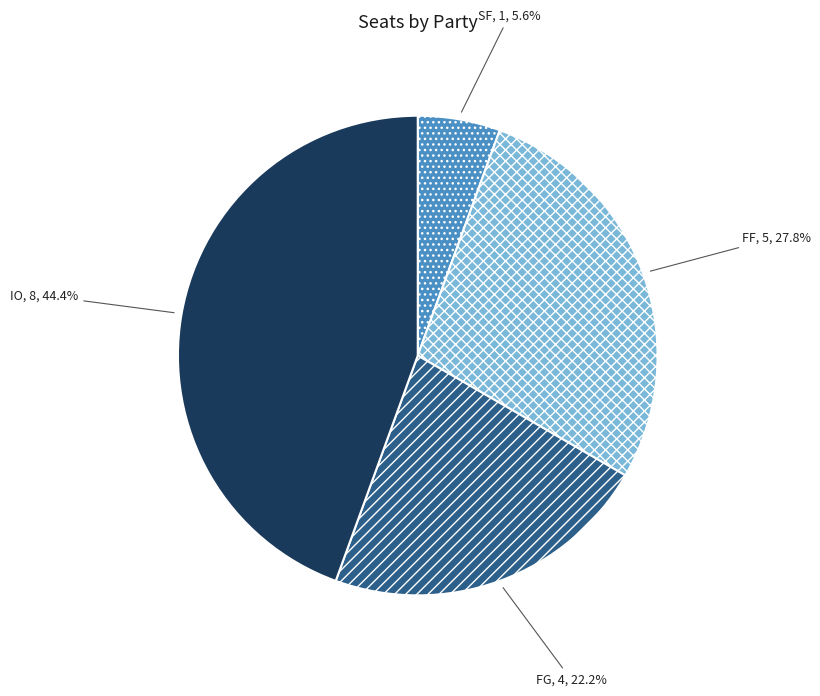

What is the smallest slice in the pie chart?

SF